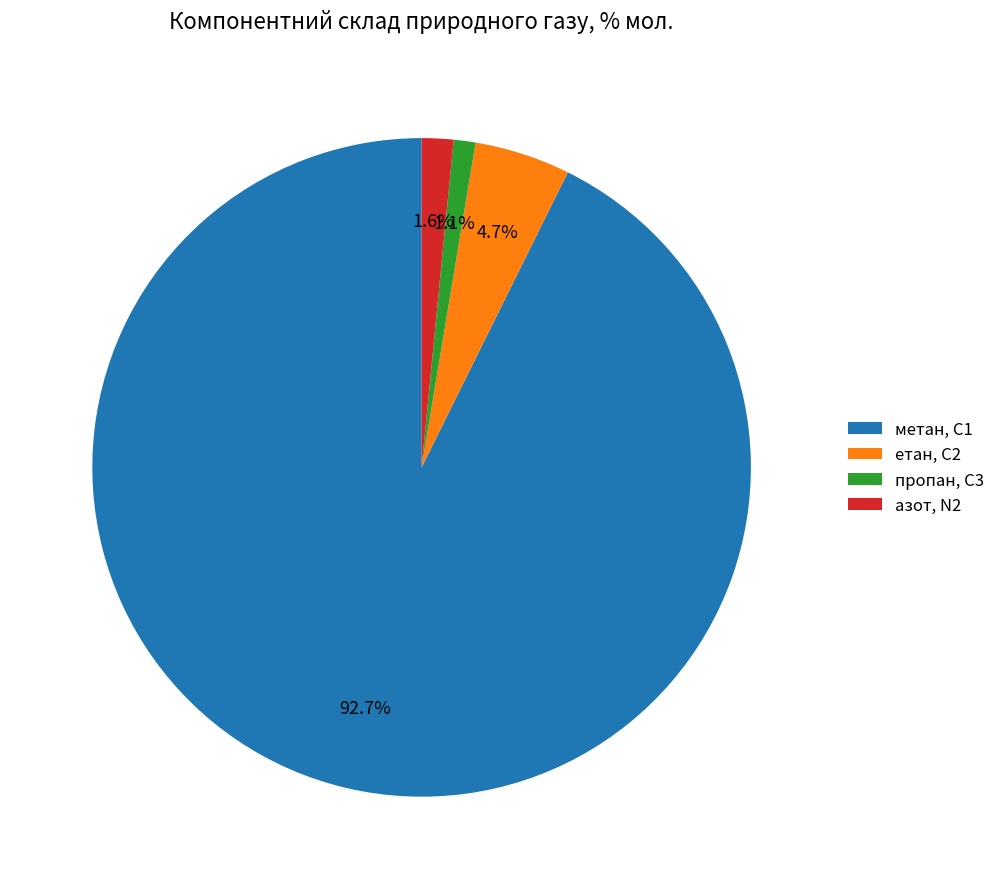

To the nearest percent, what is the combined percentage of метан, С1 and етан, С2?

97%